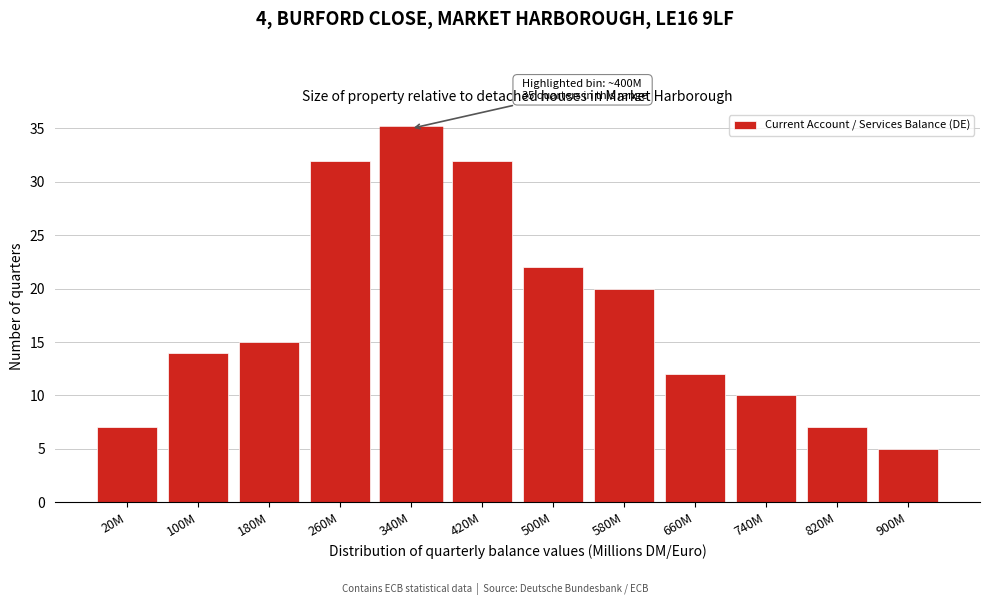

Reading right to left, what are all the values shown in this chart?

5	7	10	12	20	22	32	35	32	15	14	7